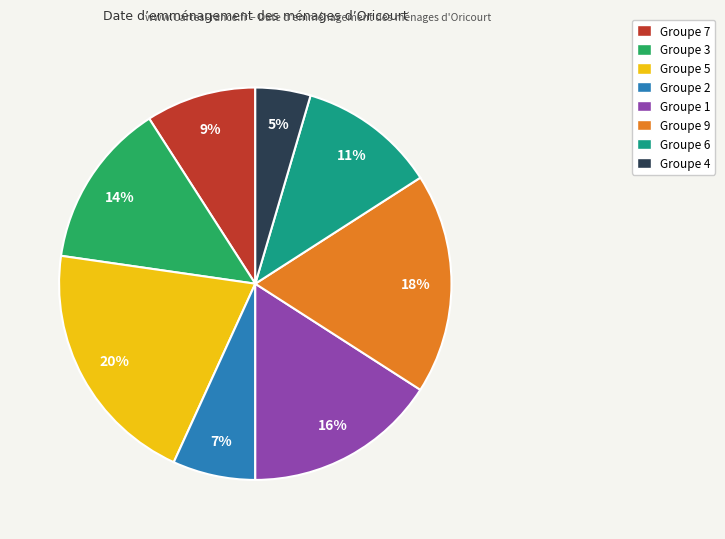

Count the number of slices in the pie.

8